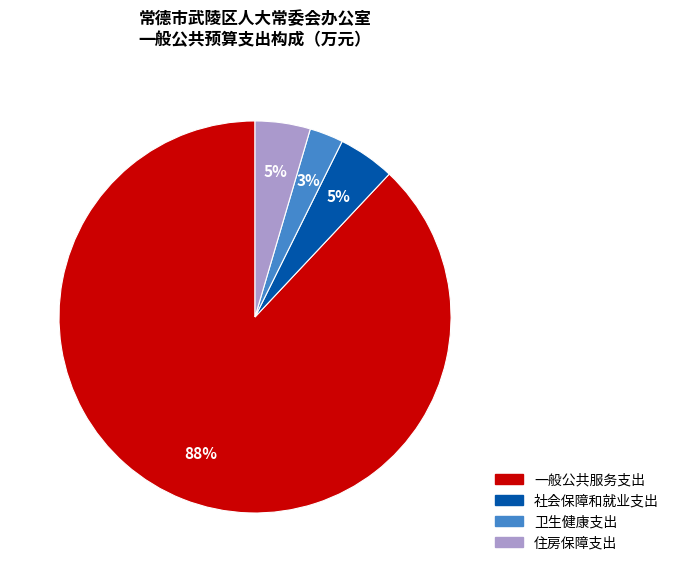

Does any single category account for the majority?

Yes